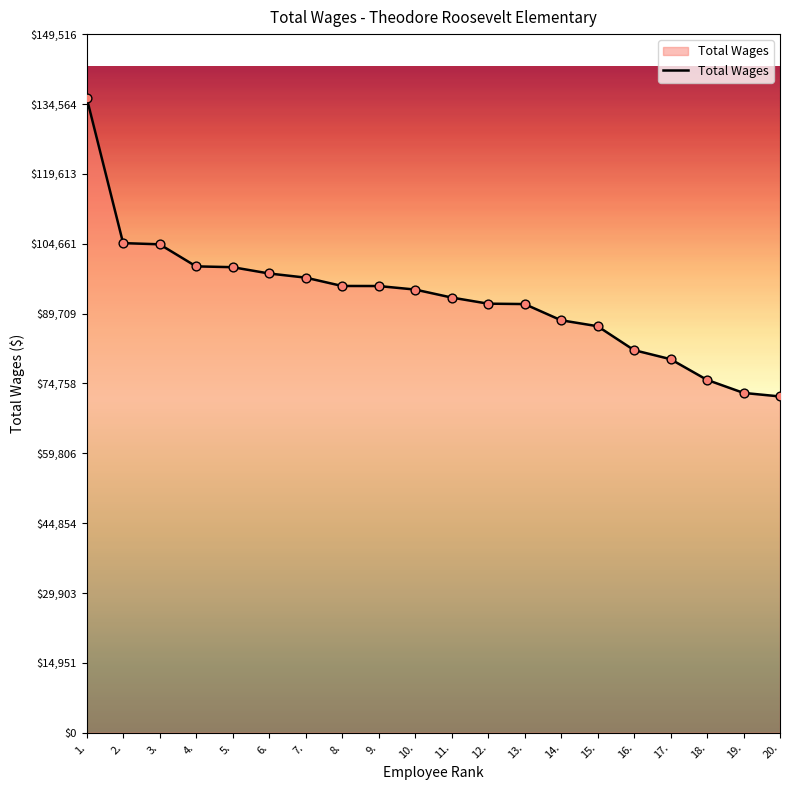

Between 1. and 6., which is larger?

1.